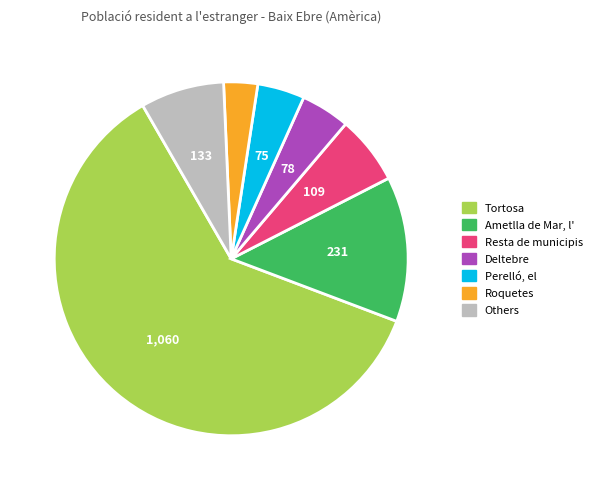

Is there a majority slice in this chart?

Yes